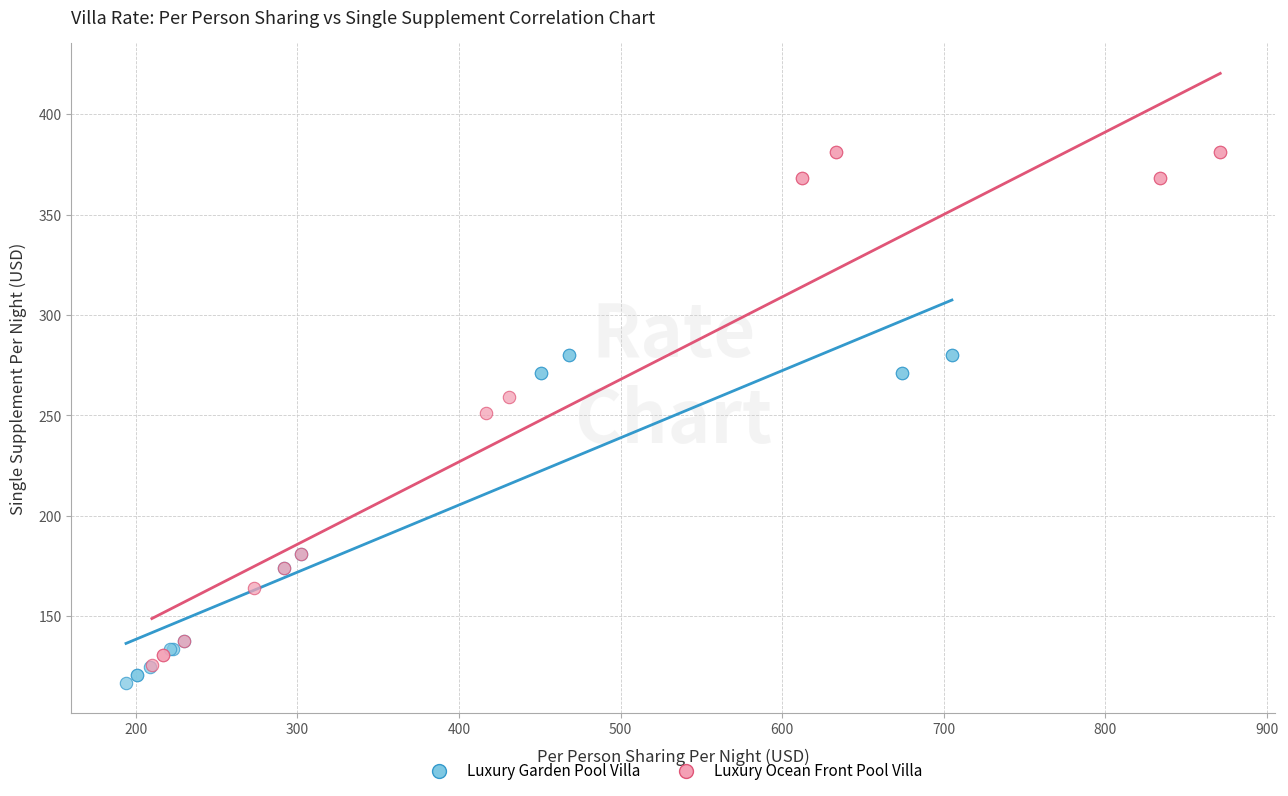

Which series contains the lowest Y value?

Luxury Garden Pool Villa